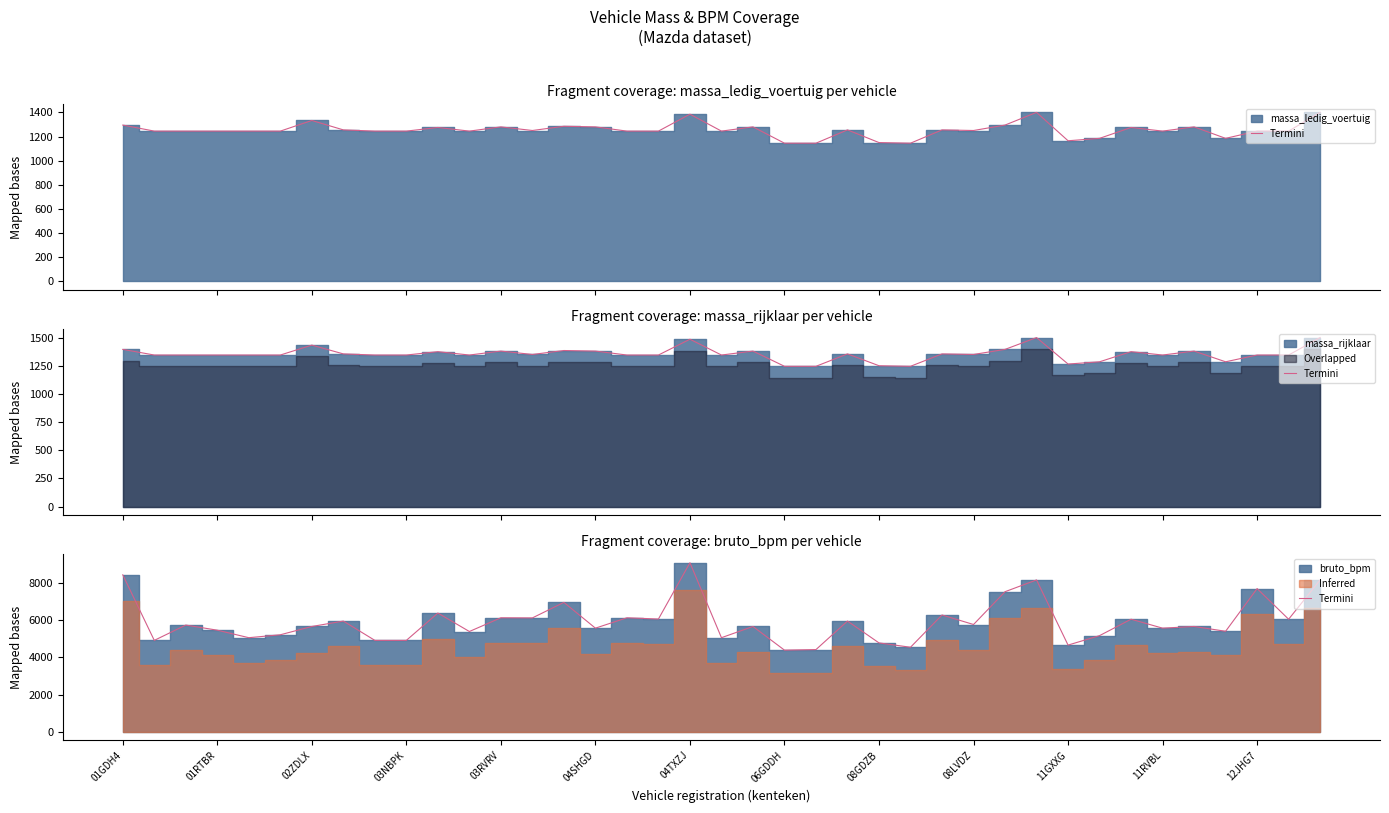

At which label does the data first exceed 5653?

01GDH4